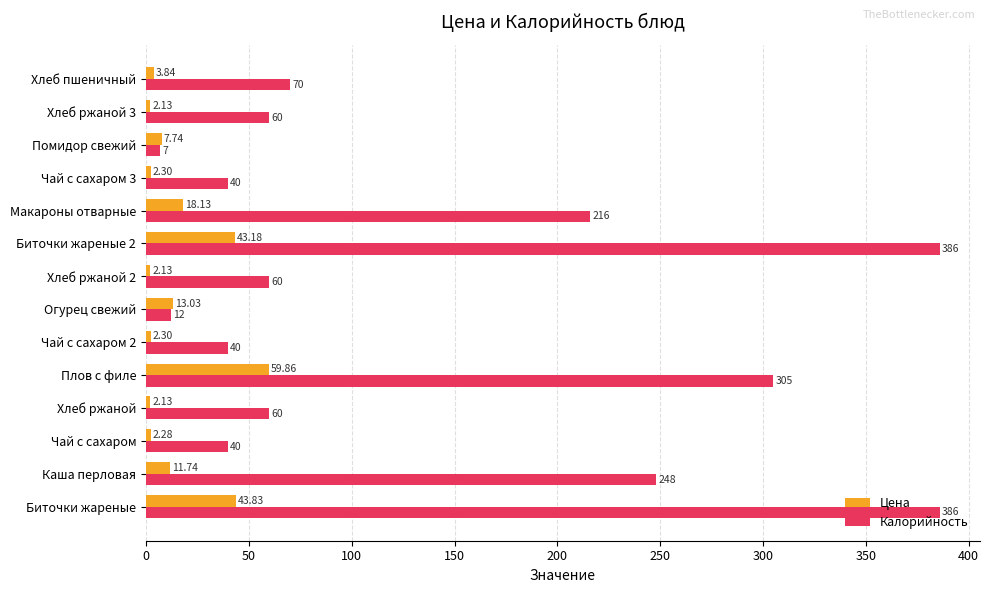

Rank the series by their average value, from lowest to highest.

Цена, Калорийность